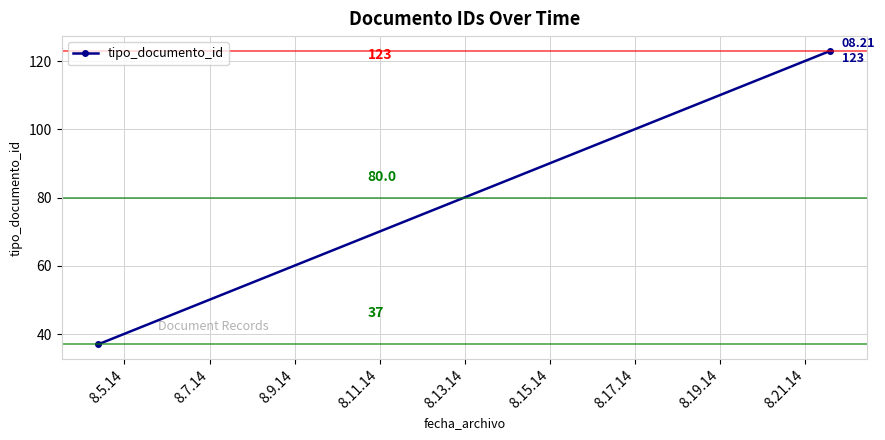

At which category does the chart reach its minimum across all series?

8.5.14